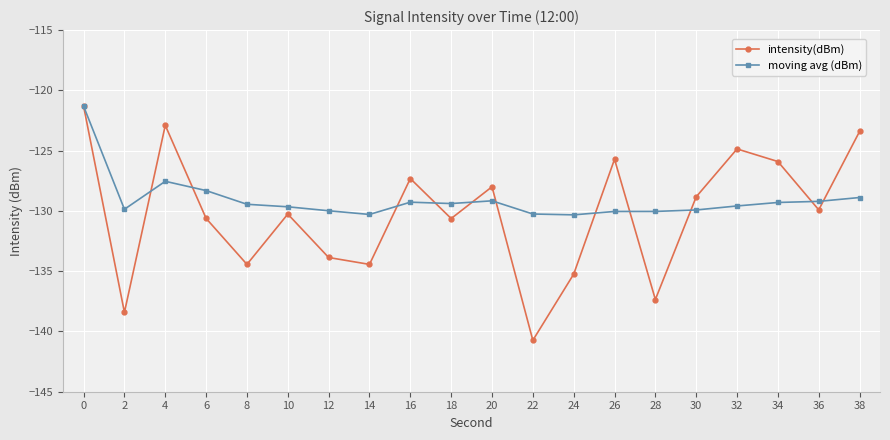

What is the sum of the moving avg (dBm) values at 6 and 10?

-258.0